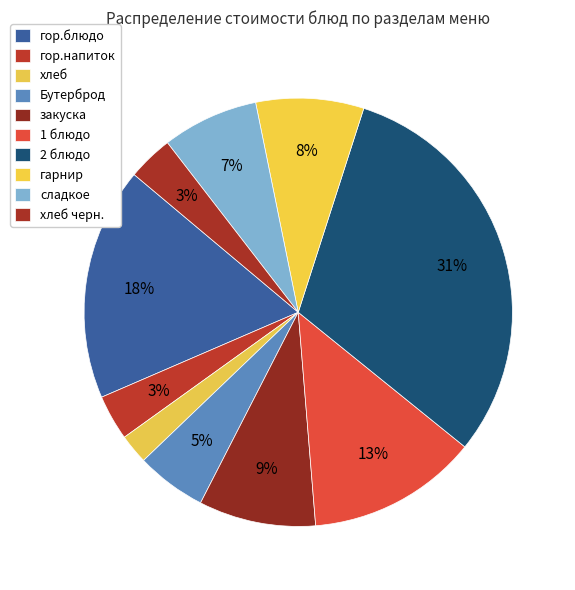

What percentage is NOT represented by хлеб?

97.8%